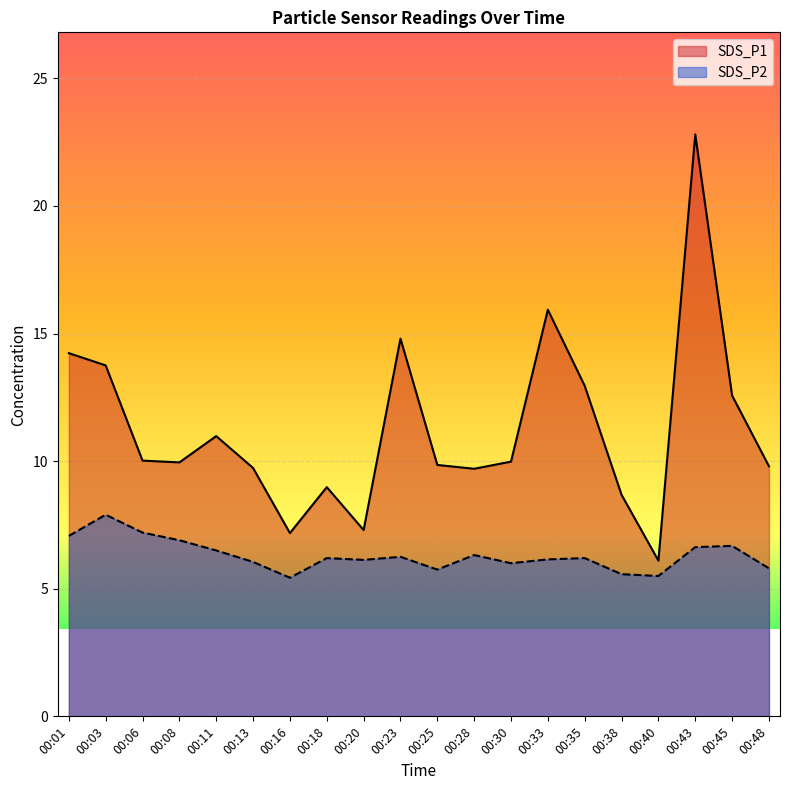

True or false: SDS_P2 has a value of 6.5 at 00:11.

True